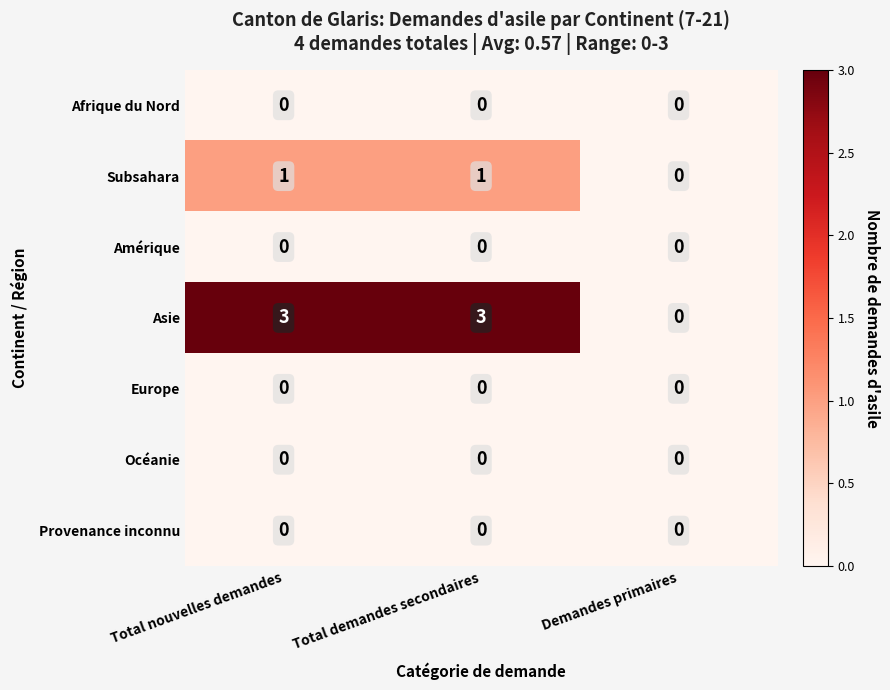

Which series has the largest total across all categories?

Asie